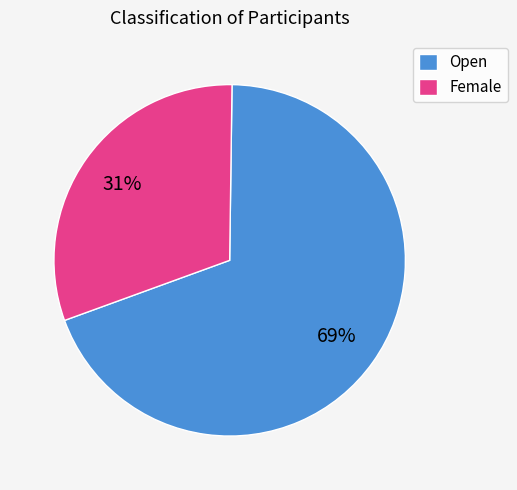

Is it true that Female is 17% of the pie?

False